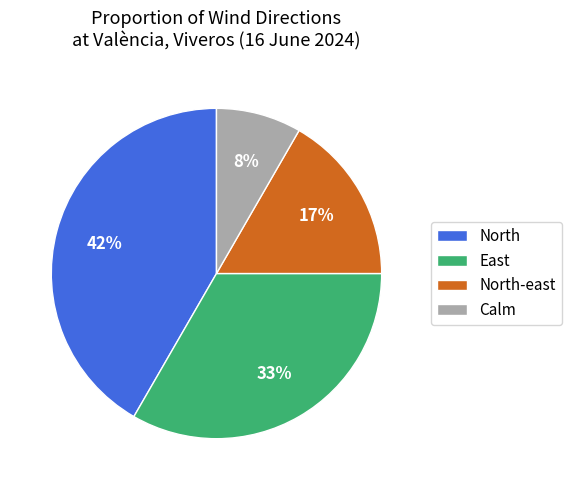

Combined, do East and Calm account for over 50%?

No